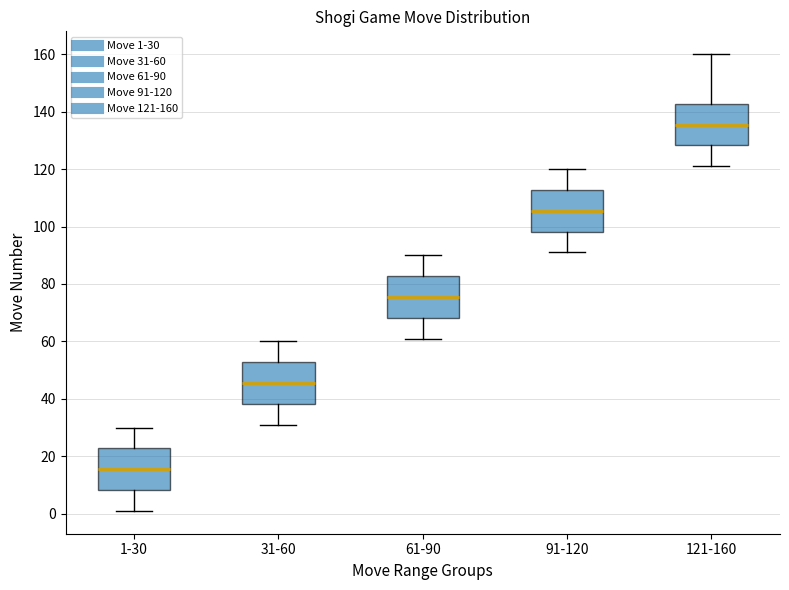

Reading left to right, transcribe this box plot: for each box, give where its median line is, the range the box spans, and where its two whiskers end, as read against the y-axis. The values are not printed on the chart, so give them approximately, as read against the axis.

1-30: median 16, box 8 to 22, whiskers 2 to 30
31-60: median 46, box 38 to 52, whiskers 32 to 60
61-90: median 76, box 68 to 82, whiskers 62 to 90
91-120: median 106, box 98 to 112, whiskers 92 to 120
121-160: median 136, box 128 to 142, whiskers 122 to 160